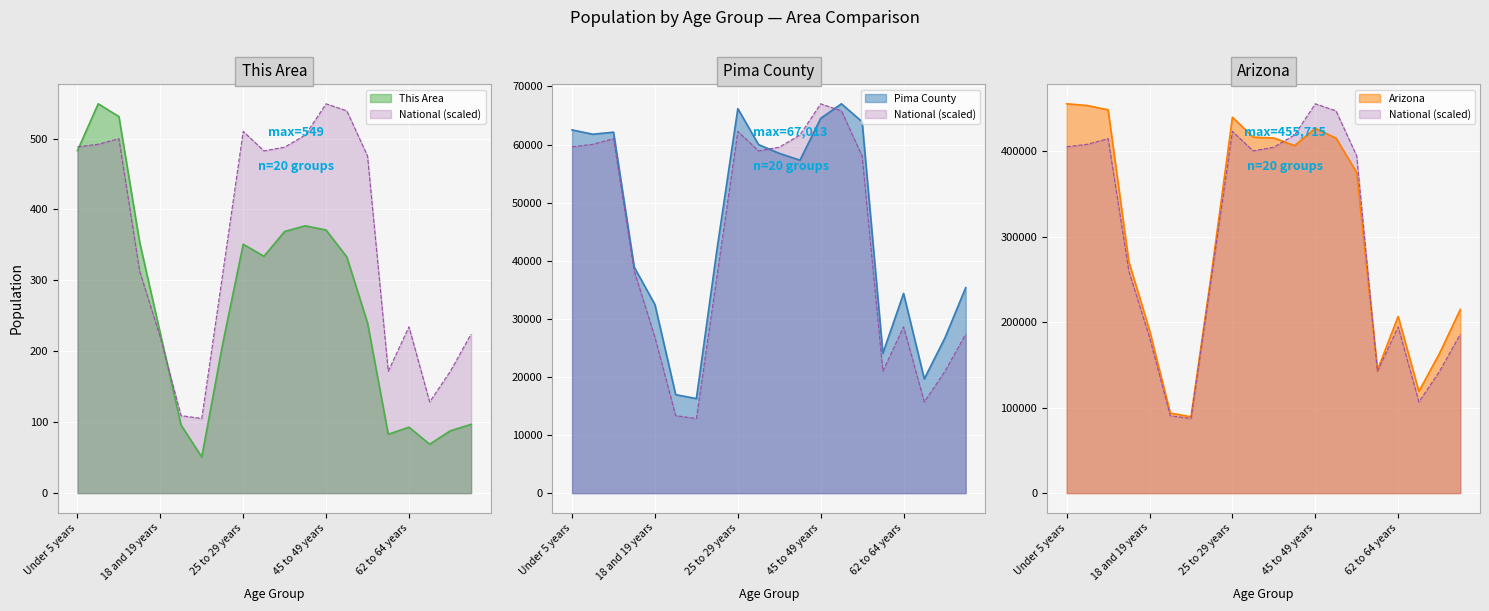

What is the minimum value for National?

105.3